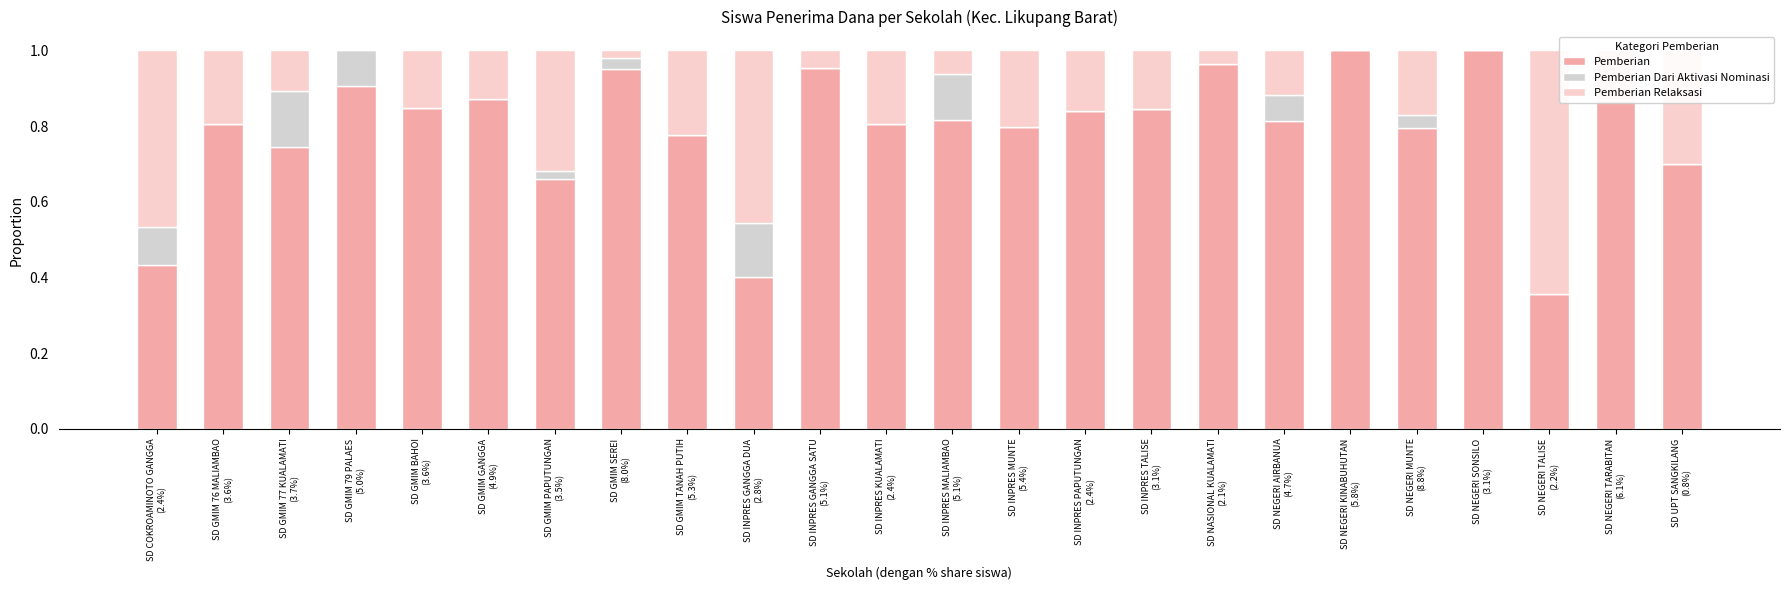

The Pemberian Relaksasi series shows 0.6 at SD NEGERI TALISE
(2.2%). True or false?

True